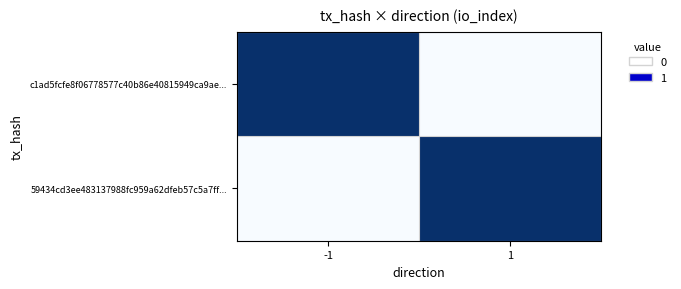

Which series has the largest total across all categories?

c1ad5fcfe8f06778577c40b86e40815949ca9ae...